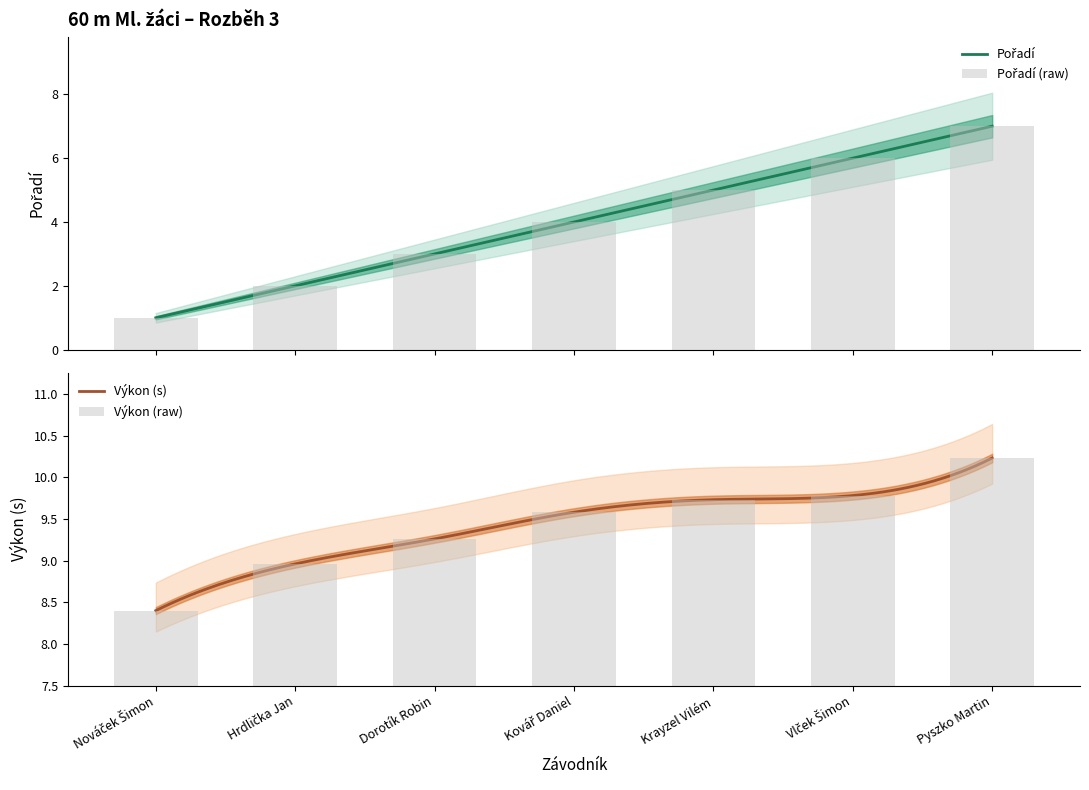

Is the value of Výkon at Hrdlička Jan greater than the value of Pořadí at Dorotík Robin?

Yes